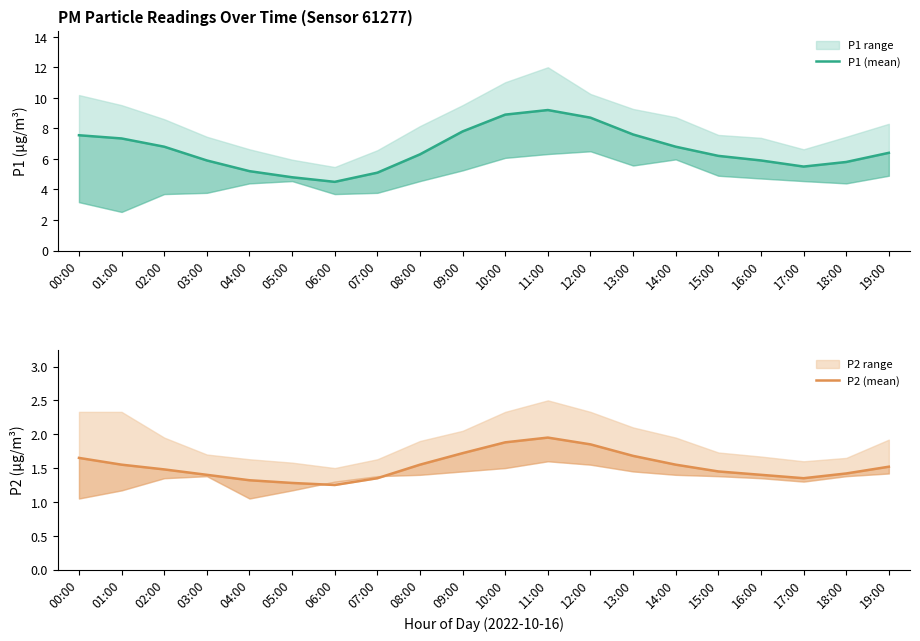

What is the sum of the P2 (mean) values at 08:00 and 07:00?

2.9